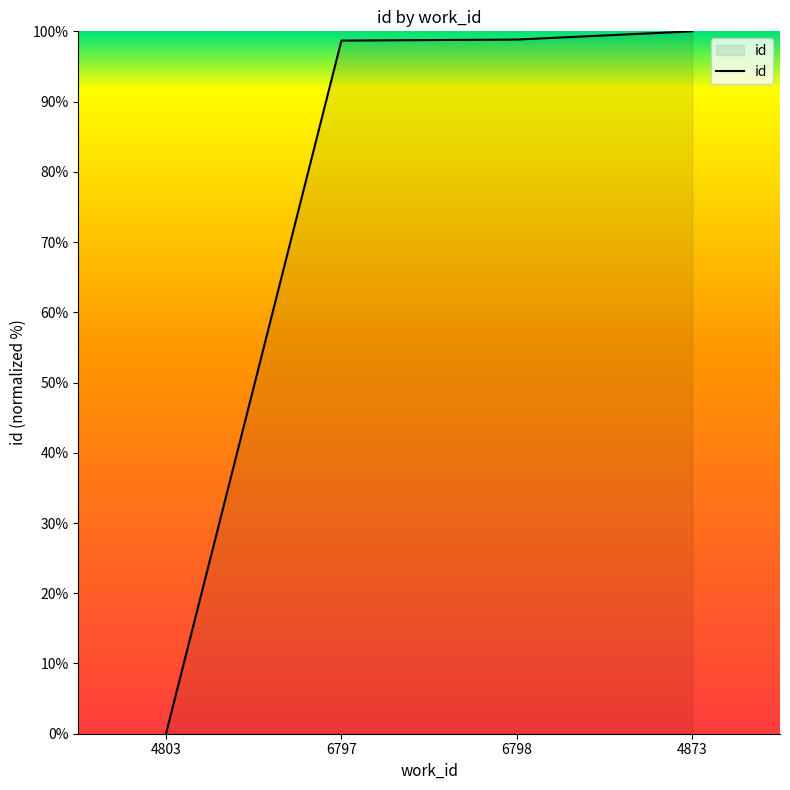

The chart shows a value of 100.0 at 4873. True or false?

True